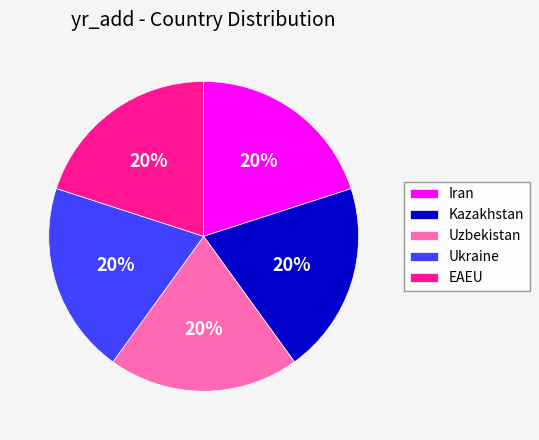

True or false: Kazakhstan accounts for 10% of the total.

False